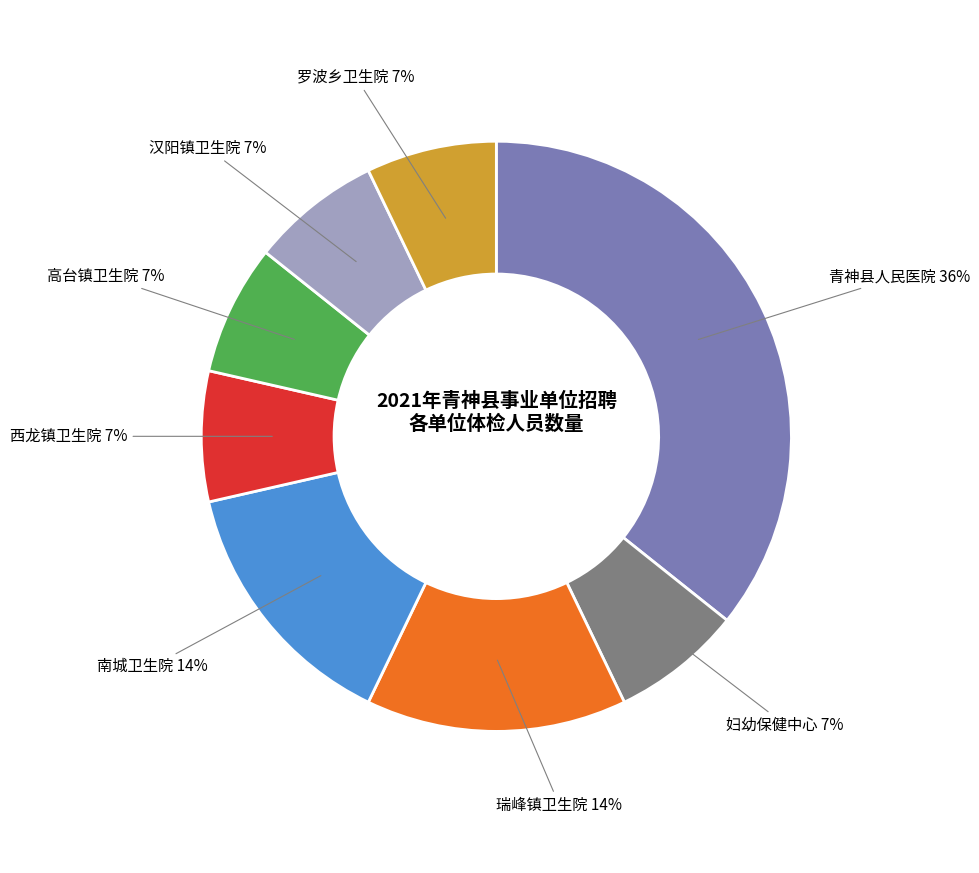

To the nearest percent, what percentage of the pie is 南城卫生院?

14%